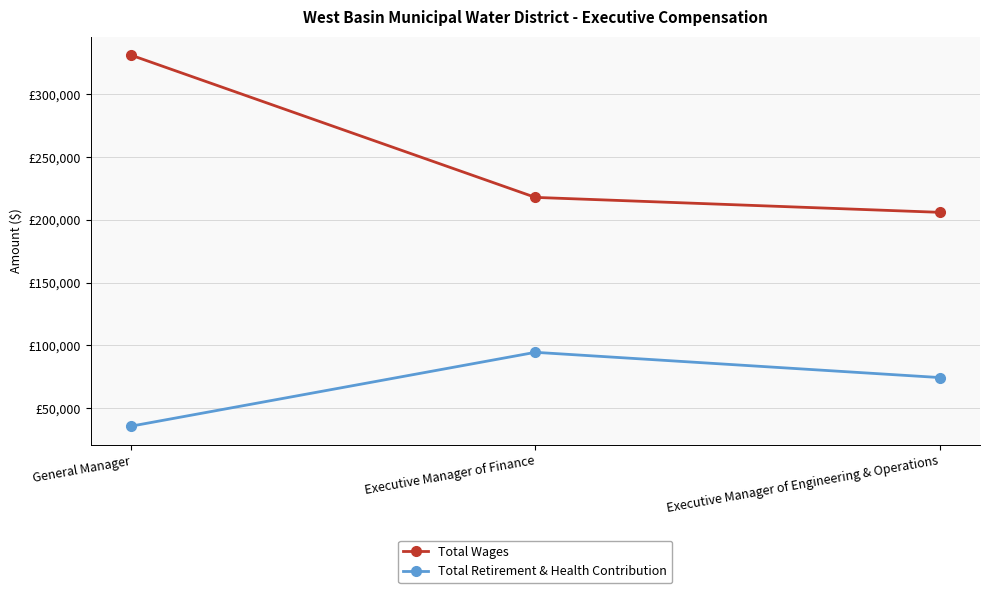

Which series has the largest range (max minus min)?

Total Wages